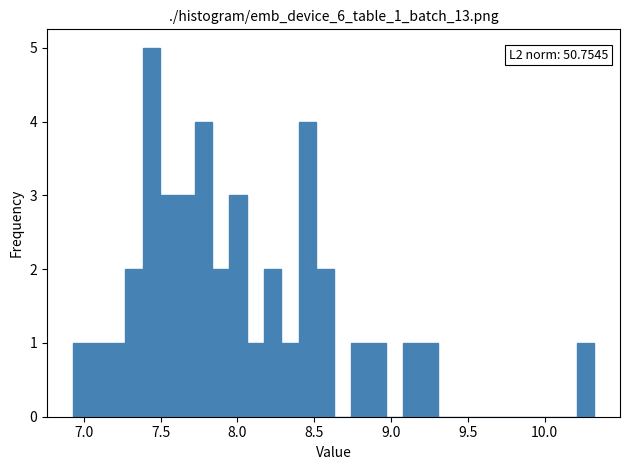

Read against the x-axis, roughly where is the centre of the tallest bar?

7.45